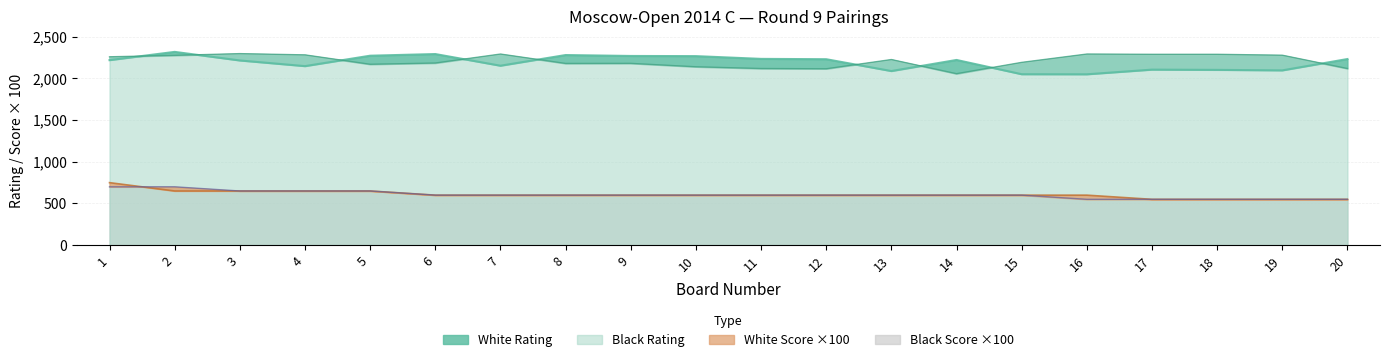

Which series has the widest spread of values?

White Rating